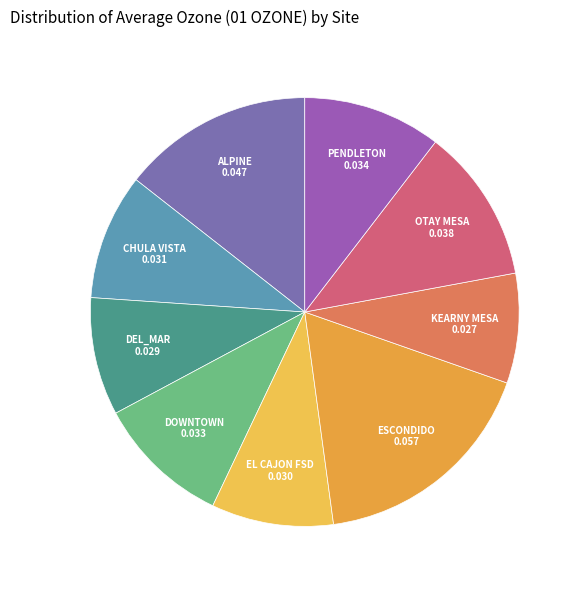

Does any single category account for the majority?

No